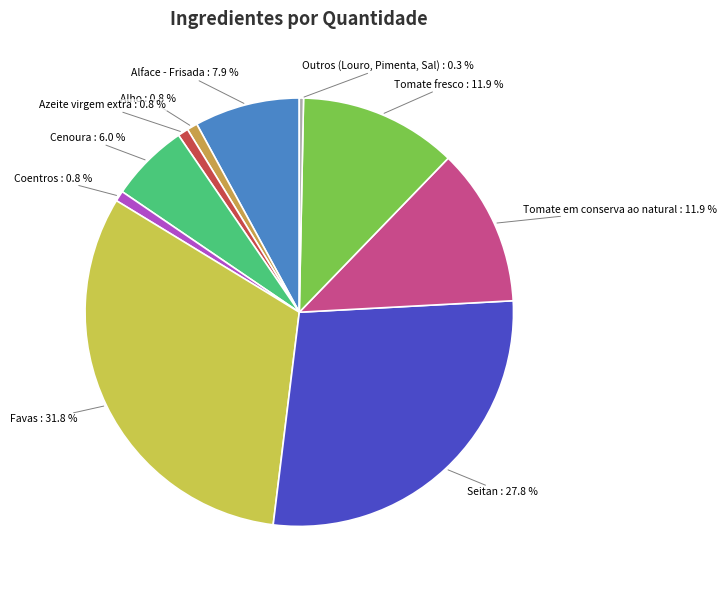

Is there a majority slice in this chart?

No